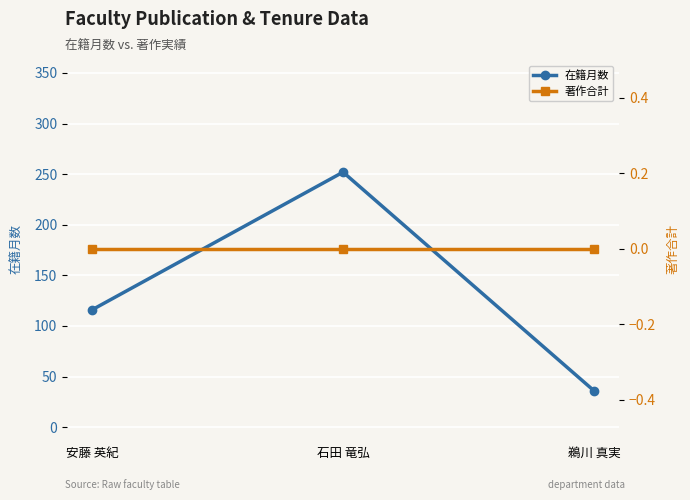

At how many categories does at least one series exceed 59?

2